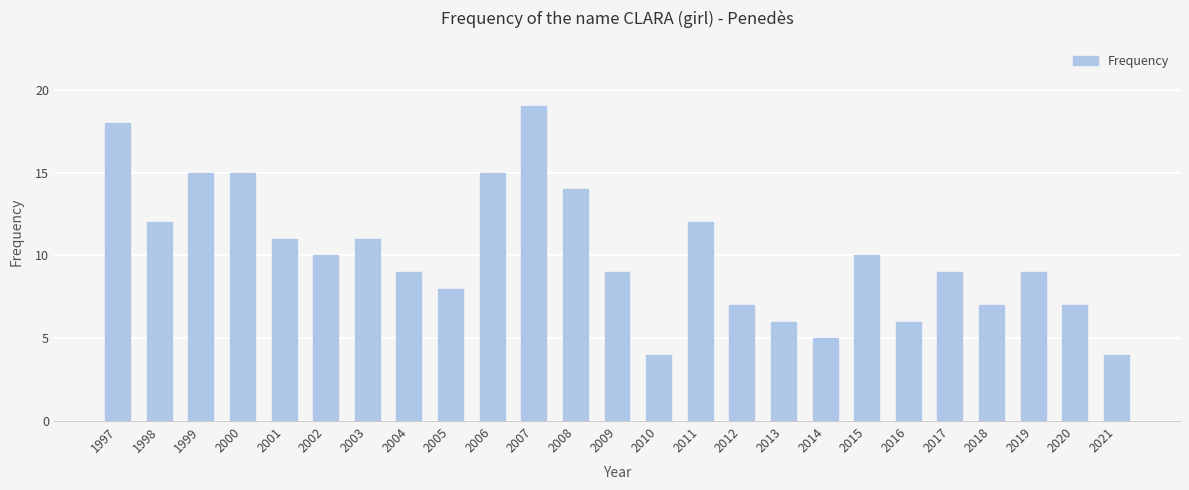

At which category does the chart reach its peak across all series?

2007